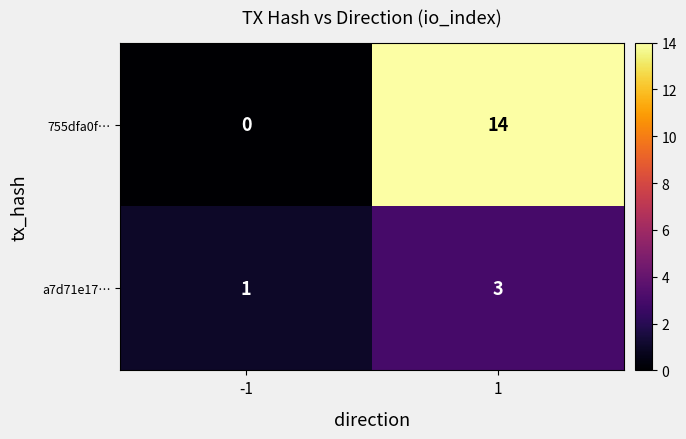

Reading left to right, list all the values displayed in this chart.

755dfa0f…: -1=0	1=14
a7d71e17…: -1=1	1=3